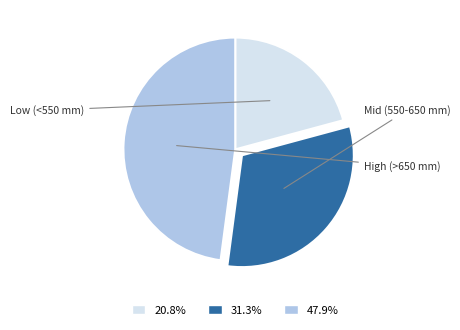

Is there a majority slice in this chart?

No